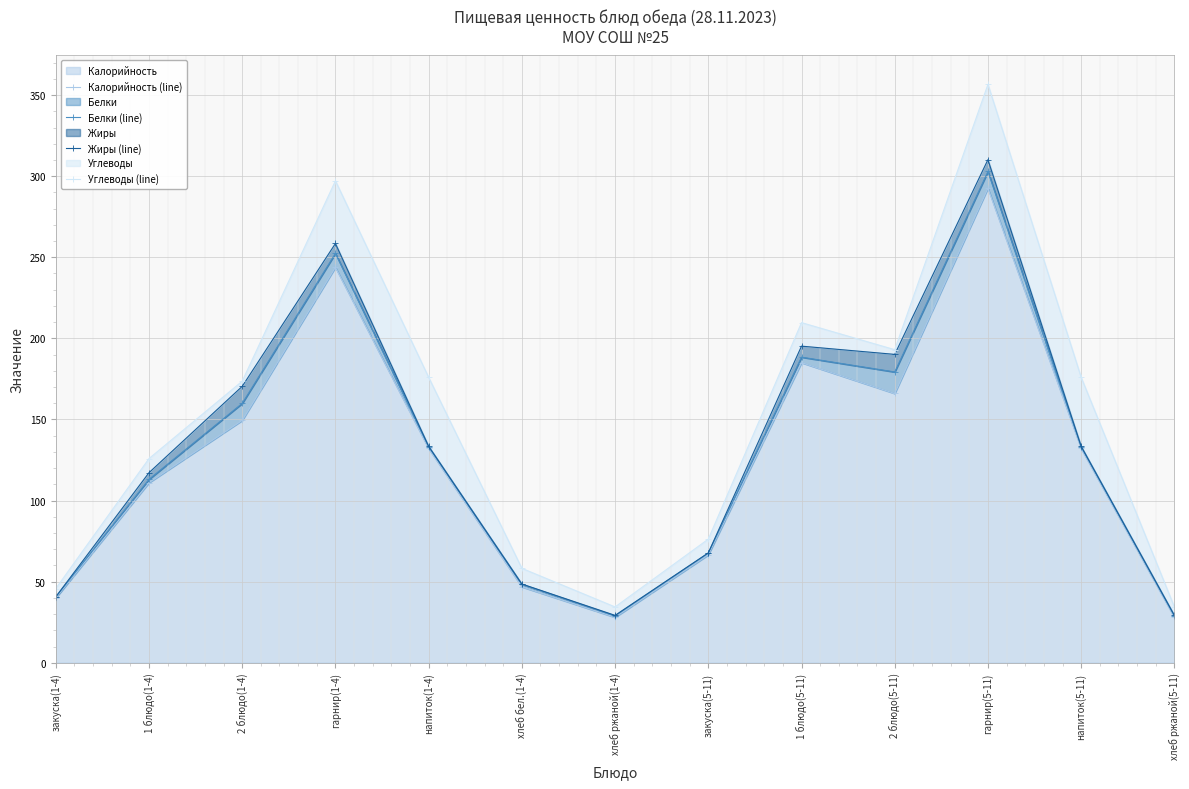

Which series changed the most between хлеб бел.(1-4) and напиток(5-11)?

Углеводы (line)